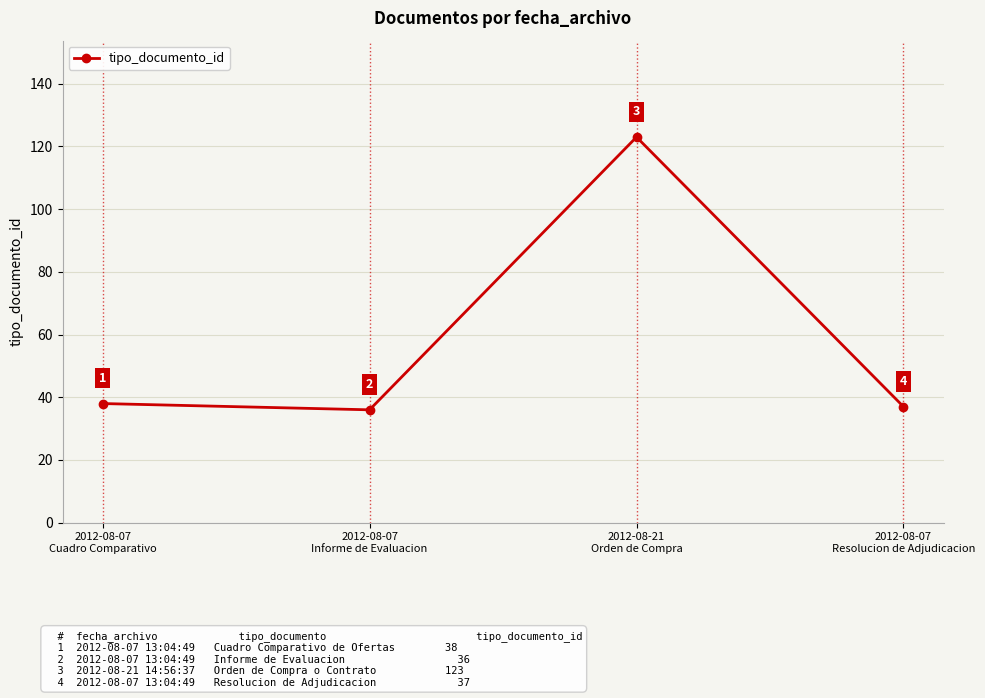

What is the value of the 1st point from the left?

38